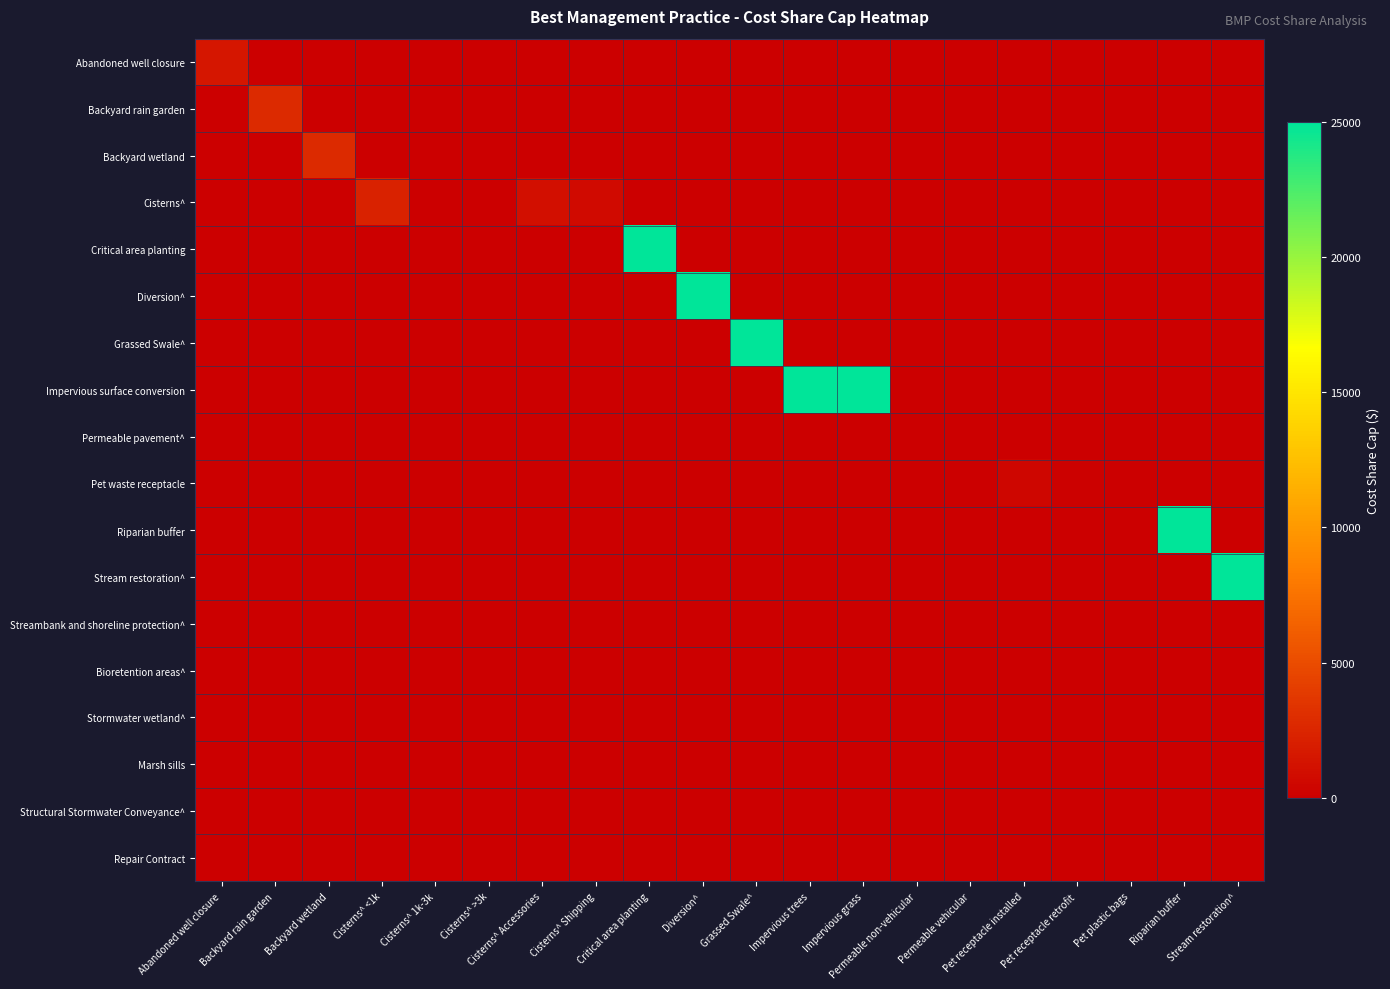

Reading left to right, extract all data points from this chart.

Abandoned well closure: Abandoned well closure=1500.0	Backyard rain garden=0.0	Backyard wetland=0.0	Cisterns^ <1k=0.0	Cisterns^ 1k-3k=0.0	Cisterns^ >3k=0.0	Cisterns^ Accessories=0.0	Cisterns^ Shipping=0.0	Critical area planting=0.0	Diversion^=0.0	Grassed Swale^=0.0	Impervious trees=0.0	Impervious grass=0.0	Permeable non-vehicular=0.0	Permeable vehicular=0.0	Pet receptacle installed=0.0	Pet receptacle retrofit=0.0	Pet plastic bags=0.0	Riparian buffer=0.0	Stream restoration^=0.0
Backyard rain garden: Abandoned well closure=0.0	Backyard rain garden=2750.0	Backyard wetland=0.0	Cisterns^ <1k=0.0	Cisterns^ 1k-3k=0.0	Cisterns^ >3k=0.0	Cisterns^ Accessories=0.0	Cisterns^ Shipping=0.0	Critical area planting=0.0	Diversion^=0.0	Grassed Swale^=0.0	Impervious trees=0.0	Impervious grass=0.0	Permeable non-vehicular=0.0	Permeable vehicular=0.0	Pet receptacle installed=0.0	Pet receptacle retrofit=0.0	Pet plastic bags=0.0	Riparian buffer=0.0	Stream restoration^=0.0
Backyard wetland: Abandoned well closure=0.0	Backyard rain garden=0.0	Backyard wetland=2750.0	Cisterns^ <1k=0.0	Cisterns^ 1k-3k=0.0	Cisterns^ >3k=0.0	Cisterns^ Accessories=0.0	Cisterns^ Shipping=0.0	Critical area planting=0.0	Diversion^=0.0	Grassed Swale^=0.0	Impervious trees=0.0	Impervious grass=0.0	Permeable non-vehicular=0.0	Permeable vehicular=0.0	Pet receptacle installed=0.0	Pet receptacle retrofit=0.0	Pet plastic bags=0.0	Riparian buffer=0.0	Stream restoration^=0.0
Cisterns^: Abandoned well closure=0.0	Backyard rain garden=0.0	Backyard wetland=0.0	Cisterns^ <1k=2250.0	Cisterns^ 1k-3k=1.6	Cisterns^ >3k=1.6	Cisterns^ Accessories=1000.0	Cisterns^ Shipping=750.0	Critical area planting=0.0	Diversion^=0.0	Grassed Swale^=0.0	Impervious trees=0.0	Impervious grass=0.0	Permeable non-vehicular=0.0	Permeable vehicular=0.0	Pet receptacle installed=0.0	Pet receptacle retrofit=0.0	Pet plastic bags=0.0	Riparian buffer=0.0	Stream restoration^=0.0
Critical area planting: Abandoned well closure=0.0	Backyard rain garden=0.0	Backyard wetland=0.0	Cisterns^ <1k=0.0	Cisterns^ 1k-3k=0.0	Cisterns^ >3k=0.0	Cisterns^ Accessories=0.0	Cisterns^ Shipping=0.0	Critical area planting=25000.0	Diversion^=0.0	Grassed Swale^=0.0	Impervious trees=0.0	Impervious grass=0.0	Permeable non-vehicular=0.0	Permeable vehicular=0.0	Pet receptacle installed=0.0	Pet receptacle retrofit=0.0	Pet plastic bags=0.0	Riparian buffer=0.0	Stream restoration^=0.0
Diversion^: Abandoned well closure=0.0	Backyard rain garden=0.0	Backyard wetland=0.0	Cisterns^ <1k=0.0	Cisterns^ 1k-3k=0.0	Cisterns^ >3k=0.0	Cisterns^ Accessories=0.0	Cisterns^ Shipping=0.0	Critical area planting=0.0	Diversion^=25000.0	Grassed Swale^=0.0	Impervious trees=0.0	Impervious grass=0.0	Permeable non-vehicular=0.0	Permeable vehicular=0.0	Pet receptacle installed=0.0	Pet receptacle retrofit=0.0	Pet plastic bags=0.0	Riparian buffer=0.0	Stream restoration^=0.0
Grassed Swale^: Abandoned well closure=0.0	Backyard rain garden=0.0	Backyard wetland=0.0	Cisterns^ <1k=0.0	Cisterns^ 1k-3k=0.0	Cisterns^ >3k=0.0	Cisterns^ Accessories=0.0	Cisterns^ Shipping=0.0	Critical area planting=0.0	Diversion^=0.0	Grassed Swale^=25000.0	Impervious trees=0.0	Impervious grass=0.0	Permeable non-vehicular=0.0	Permeable vehicular=0.0	Pet receptacle installed=0.0	Pet receptacle retrofit=0.0	Pet plastic bags=0.0	Riparian buffer=0.0	Stream restoration^=0.0
Impervious surface conversion: Abandoned well closure=0.0	Backyard rain garden=0.0	Backyard wetland=0.0	Cisterns^ <1k=0.0	Cisterns^ 1k-3k=0.0	Cisterns^ >3k=0.0	Cisterns^ Accessories=0.0	Cisterns^ Shipping=0.0	Critical area planting=0.0	Diversion^=0.0	Grassed Swale^=0.0	Impervious trees=25000.0	Impervious grass=25000.0	Permeable non-vehicular=0.0	Permeable vehicular=0.0	Pet receptacle installed=0.0	Pet receptacle retrofit=0.0	Pet plastic bags=0.0	Riparian buffer=0.0	Stream restoration^=0.0
Permeable pavement^: Abandoned well closure=0.0	Backyard rain garden=0.0	Backyard wetland=0.0	Cisterns^ <1k=0.0	Cisterns^ 1k-3k=0.0	Cisterns^ >3k=0.0	Cisterns^ Accessories=0.0	Cisterns^ Shipping=0.0	Critical area planting=0.0	Diversion^=0.0	Grassed Swale^=0.0	Impervious trees=0.0	Impervious grass=0.0	Permeable non-vehicular=16.9	Permeable vehicular=23.0	Pet receptacle installed=0.0	Pet receptacle retrofit=0.0	Pet plastic bags=0.0	Riparian buffer=0.0	Stream restoration^=0.0
Pet waste receptacle: Abandoned well closure=0.0	Backyard rain garden=0.0	Backyard wetland=0.0	Cisterns^ <1k=0.0	Cisterns^ 1k-3k=0.0	Cisterns^ >3k=0.0	Cisterns^ Accessories=0.0	Cisterns^ Shipping=0.0	Critical area planting=0.0	Diversion^=0.0	Grassed Swale^=0.0	Impervious trees=0.0	Impervious grass=0.0	Permeable non-vehicular=0.0	Permeable vehicular=0.0	Pet receptacle installed=400.0	Pet receptacle retrofit=100.0	Pet plastic bags=75.0	Riparian buffer=0.0	Stream restoration^=0.0
Riparian buffer: Abandoned well closure=0.0	Backyard rain garden=0.0	Backyard wetland=0.0	Cisterns^ <1k=0.0	Cisterns^ 1k-3k=0.0	Cisterns^ >3k=0.0	Cisterns^ Accessories=0.0	Cisterns^ Shipping=0.0	Critical area planting=0.0	Diversion^=0.0	Grassed Swale^=0.0	Impervious trees=0.0	Impervious grass=0.0	Permeable non-vehicular=0.0	Permeable vehicular=0.0	Pet receptacle installed=0.0	Pet receptacle retrofit=0.0	Pet plastic bags=0.0	Riparian buffer=25000.0	Stream restoration^=0.0
Stream restoration^: Abandoned well closure=0.0	Backyard rain garden=0.0	Backyard wetland=0.0	Cisterns^ <1k=0.0	Cisterns^ 1k-3k=0.0	Cisterns^ >3k=0.0	Cisterns^ Accessories=0.0	Cisterns^ Shipping=0.0	Critical area planting=0.0	Diversion^=0.0	Grassed Swale^=0.0	Impervious trees=0.0	Impervious grass=0.0	Permeable non-vehicular=0.0	Permeable vehicular=0.0	Pet receptacle installed=0.0	Pet receptacle retrofit=0.0	Pet plastic bags=0.0	Riparian buffer=0.0	Stream restoration^=25000.0
Streambank and shoreline protection^: Abandoned well closure=0.0	Backyard rain garden=0.0	Backyard wetland=0.0	Cisterns^ <1k=0.0	Cisterns^ 1k-3k=0.0	Cisterns^ >3k=0.0	Cisterns^ Accessories=0.0	Cisterns^ Shipping=0.0	Critical area planting=0.0	Diversion^=0.0	Grassed Swale^=0.0	Impervious trees=0.0	Impervious grass=0.0	Permeable non-vehicular=0.0	Permeable vehicular=0.0	Pet receptacle installed=0.0	Pet receptacle retrofit=0.0	Pet plastic bags=0.0	Riparian buffer=0.0	Stream restoration^=0.0
Bioretention areas^: Abandoned well closure=0.0	Backyard rain garden=0.0	Backyard wetland=0.0	Cisterns^ <1k=0.0	Cisterns^ 1k-3k=0.0	Cisterns^ >3k=0.0	Cisterns^ Accessories=0.0	Cisterns^ Shipping=0.0	Critical area planting=0.0	Diversion^=0.0	Grassed Swale^=0.0	Impervious trees=0.0	Impervious grass=0.0	Permeable non-vehicular=0.0	Permeable vehicular=0.0	Pet receptacle installed=0.0	Pet receptacle retrofit=0.0	Pet plastic bags=0.0	Riparian buffer=0.0	Stream restoration^=0.0
Stormwater wetland^: Abandoned well closure=0.0	Backyard rain garden=0.0	Backyard wetland=0.0	Cisterns^ <1k=0.0	Cisterns^ 1k-3k=0.0	Cisterns^ >3k=0.0	Cisterns^ Accessories=0.0	Cisterns^ Shipping=0.0	Critical area planting=0.0	Diversion^=0.0	Grassed Swale^=0.0	Impervious trees=0.0	Impervious grass=0.0	Permeable non-vehicular=0.0	Permeable vehicular=0.0	Pet receptacle installed=0.0	Pet receptacle retrofit=0.0	Pet plastic bags=0.0	Riparian buffer=0.0	Stream restoration^=0.0
Marsh sills: Abandoned well closure=0.0	Backyard rain garden=0.0	Backyard wetland=0.0	Cisterns^ <1k=0.0	Cisterns^ 1k-3k=0.0	Cisterns^ >3k=0.0	Cisterns^ Accessories=0.0	Cisterns^ Shipping=0.0	Critical area planting=0.0	Diversion^=0.0	Grassed Swale^=0.0	Impervious trees=0.0	Impervious grass=0.0	Permeable non-vehicular=0.0	Permeable vehicular=0.0	Pet receptacle installed=0.0	Pet receptacle retrofit=0.0	Pet plastic bags=0.0	Riparian buffer=0.0	Stream restoration^=0.0
Structural Stormwater Conveyance^: Abandoned well closure=0.0	Backyard rain garden=0.0	Backyard wetland=0.0	Cisterns^ <1k=0.0	Cisterns^ 1k-3k=0.0	Cisterns^ >3k=0.0	Cisterns^ Accessories=0.0	Cisterns^ Shipping=0.0	Critical area planting=0.0	Diversion^=0.0	Grassed Swale^=0.0	Impervious trees=0.0	Impervious grass=0.0	Permeable non-vehicular=0.0	Permeable vehicular=0.0	Pet receptacle installed=0.0	Pet receptacle retrofit=0.0	Pet plastic bags=0.0	Riparian buffer=0.0	Stream restoration^=0.0
Repair Contract: Abandoned well closure=0.0	Backyard rain garden=0.0	Backyard wetland=0.0	Cisterns^ <1k=0.0	Cisterns^ 1k-3k=0.0	Cisterns^ >3k=0.0	Cisterns^ Accessories=0.0	Cisterns^ Shipping=0.0	Critical area planting=0.0	Diversion^=0.0	Grassed Swale^=0.0	Impervious trees=0.0	Impervious grass=0.0	Permeable non-vehicular=0.0	Permeable vehicular=0.0	Pet receptacle installed=0.0	Pet receptacle retrofit=0.0	Pet plastic bags=0.0	Riparian buffer=0.0	Stream restoration^=0.0